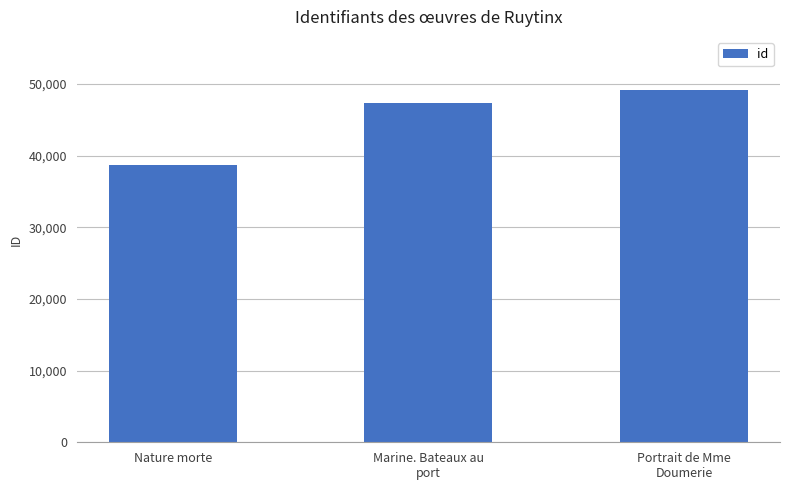

What is the maximum value shown in the chart?

49205